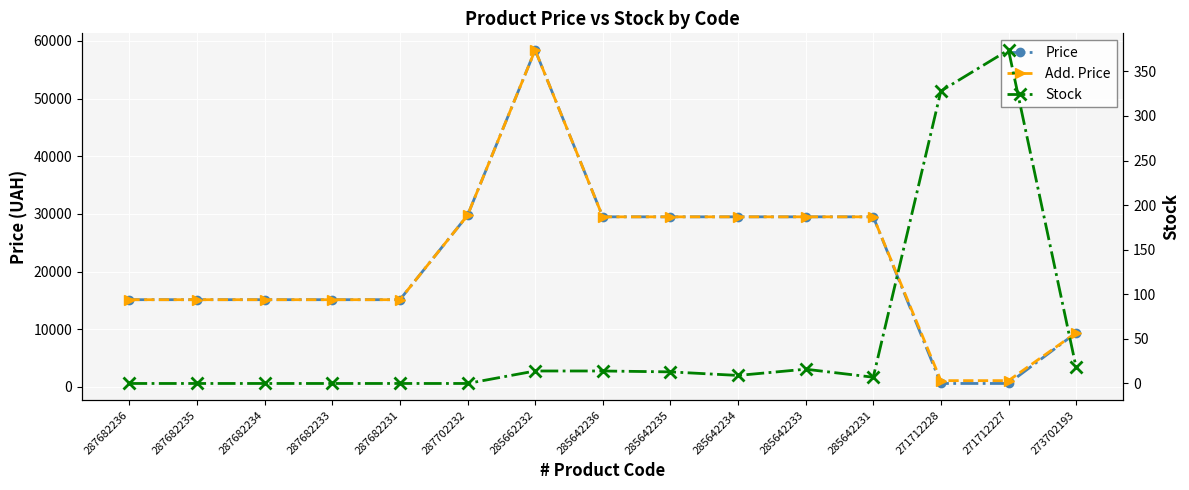

What is the lowest value of the Price series?

589.9